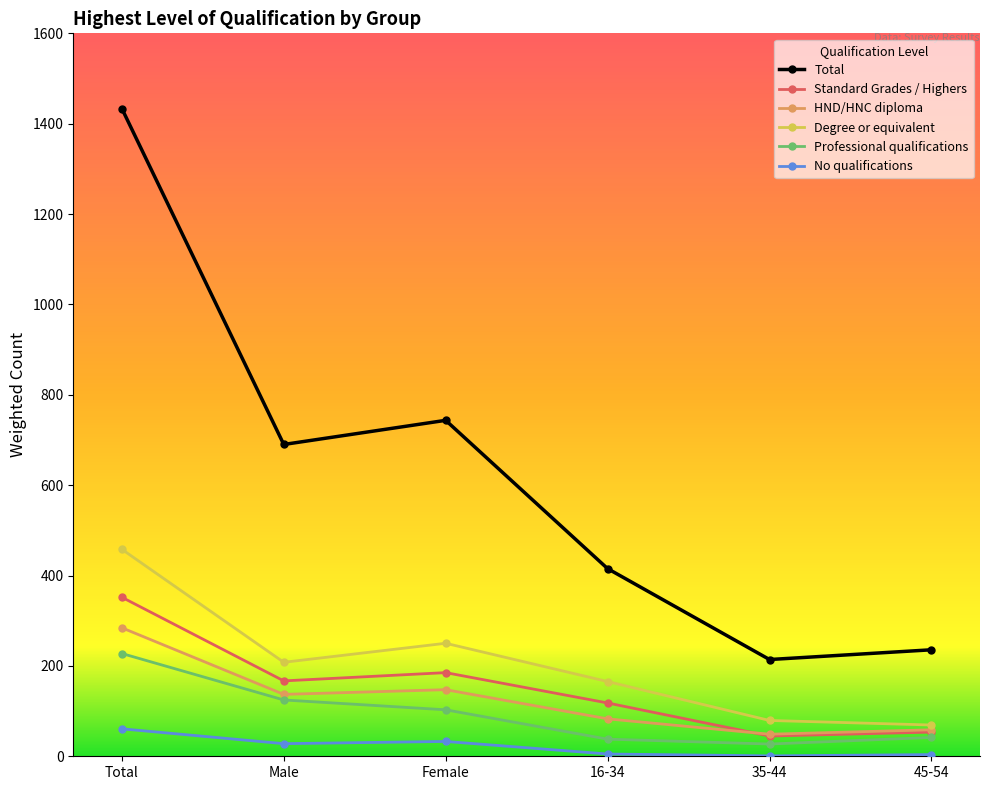

How many lines are shown in the chart?

6